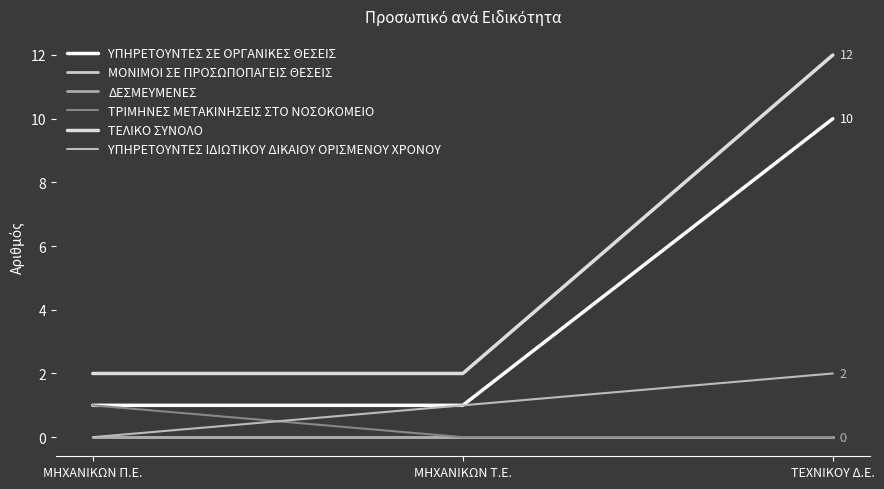

Which series has the largest total across all categories?

ΤΕΛΙΚΟ ΣΥΝΟΛΟ